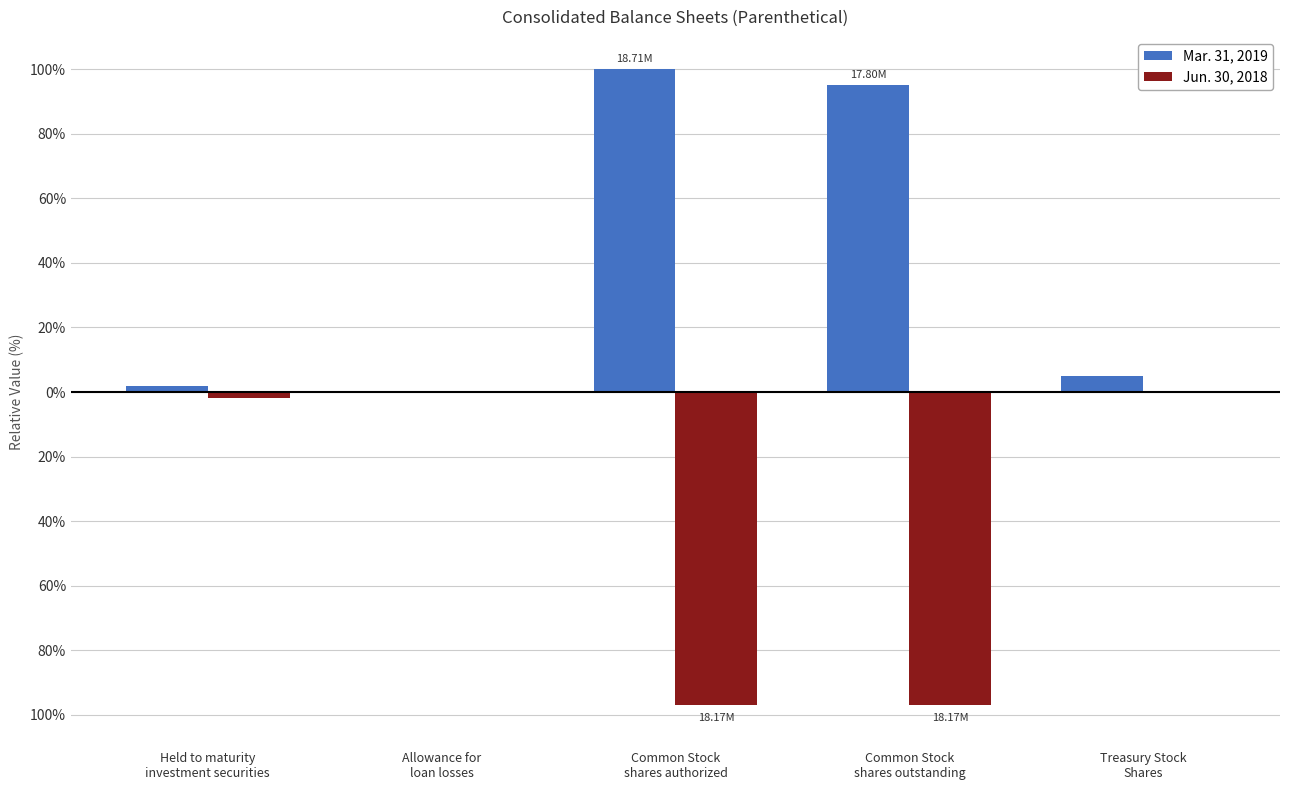

What is the label of the 1st bar from the right?

Treasury Stock
Shares